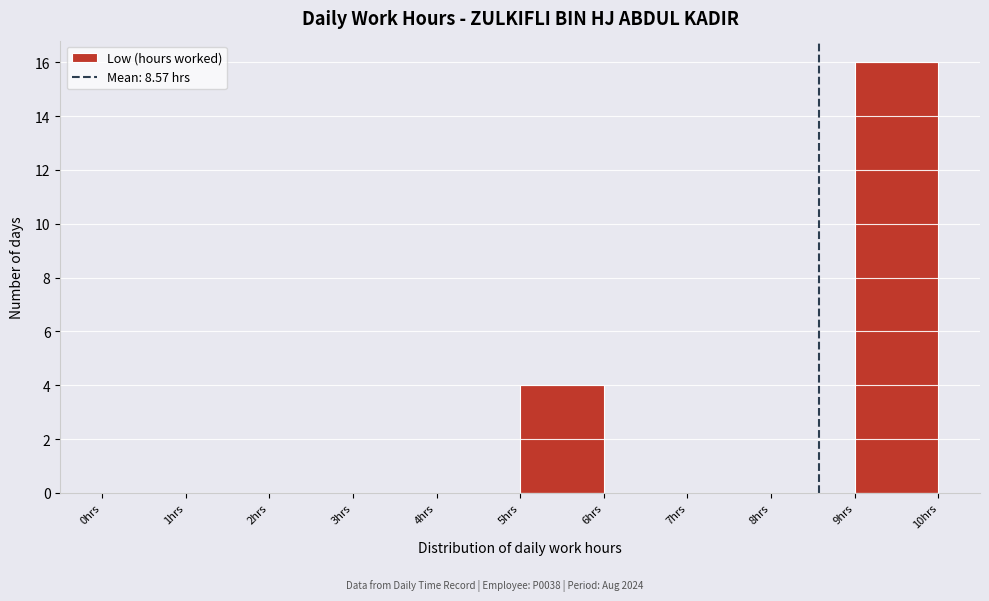

What is the height of the bar covering 9 to 10 on the x-axis? The values are not printed on the chart, so give them approximately, as read against the axis.

16